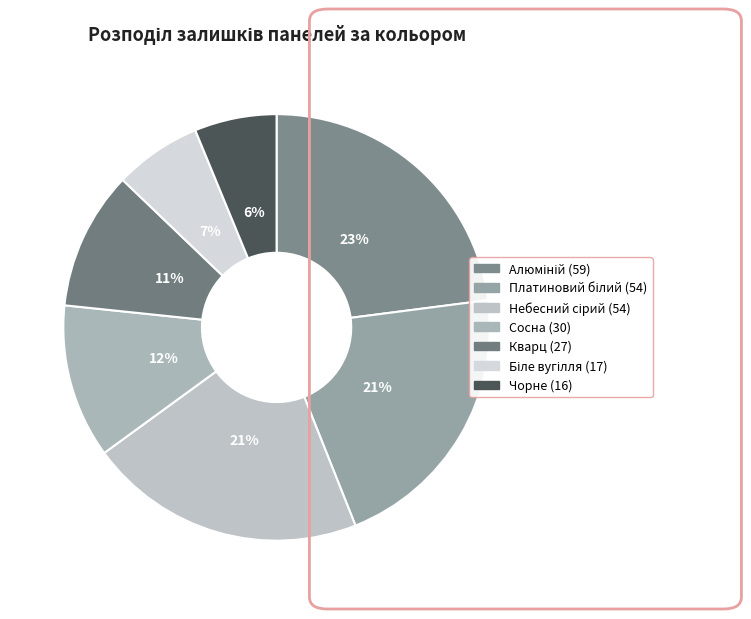

How many segments does this pie chart have?

7